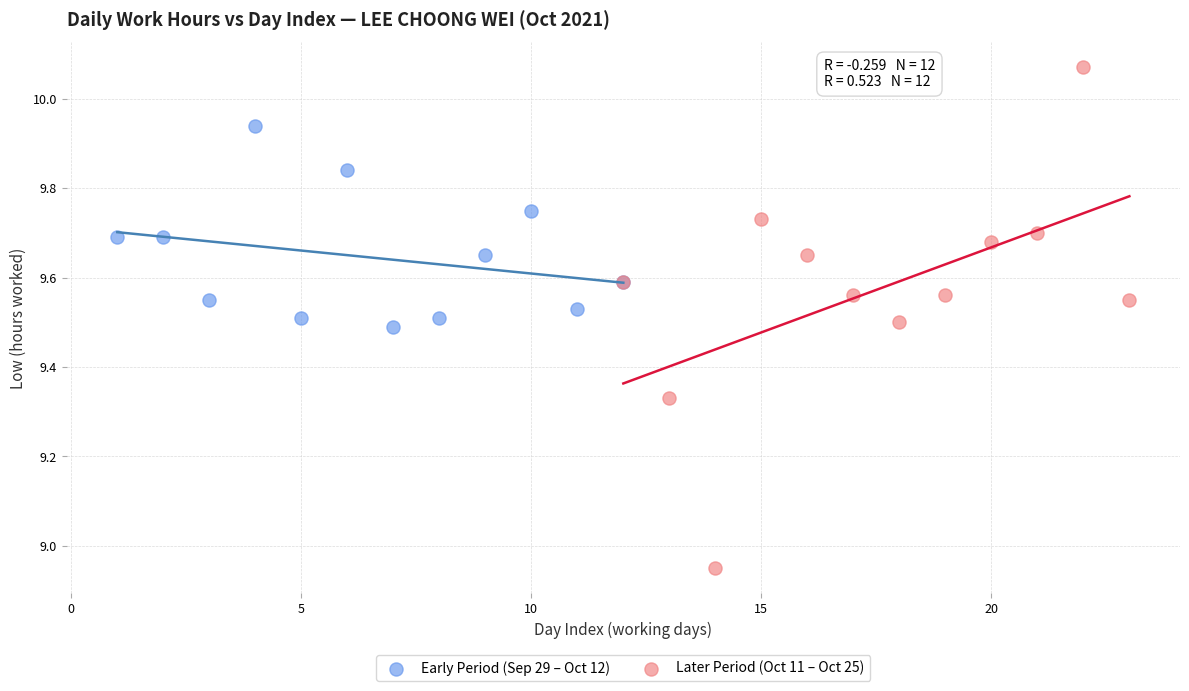

Which series reaches the maximum Y coordinate?

Later Period (Oct 11 – Oct 25)